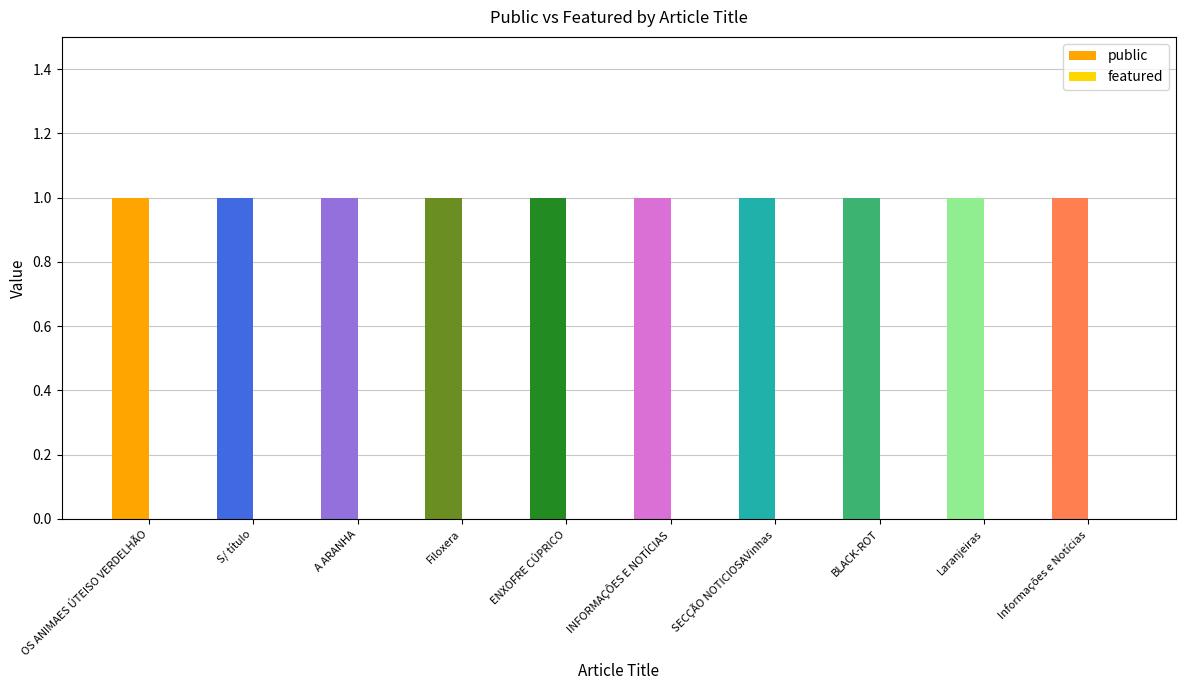

How many groups of bars are there?

10